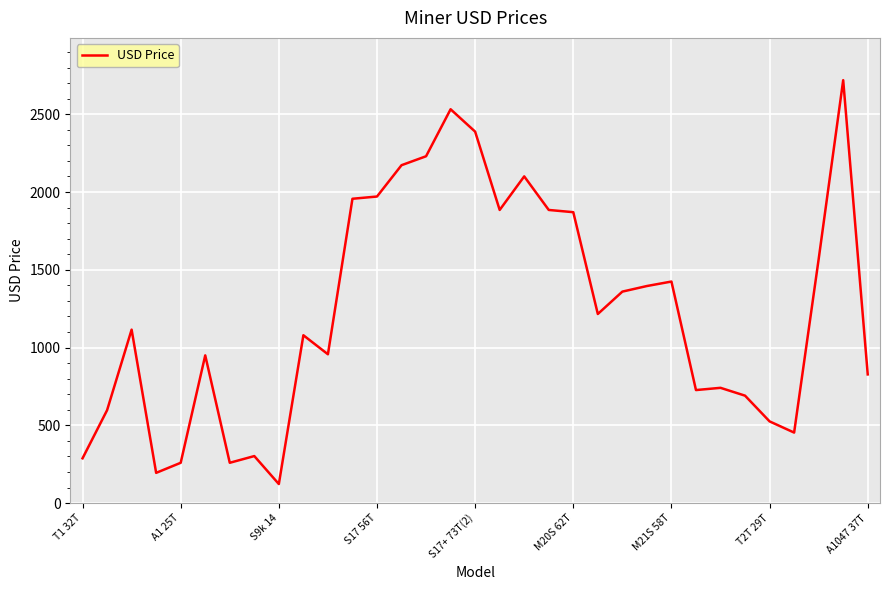

What is the maximum value shown in the chart?

2719.4